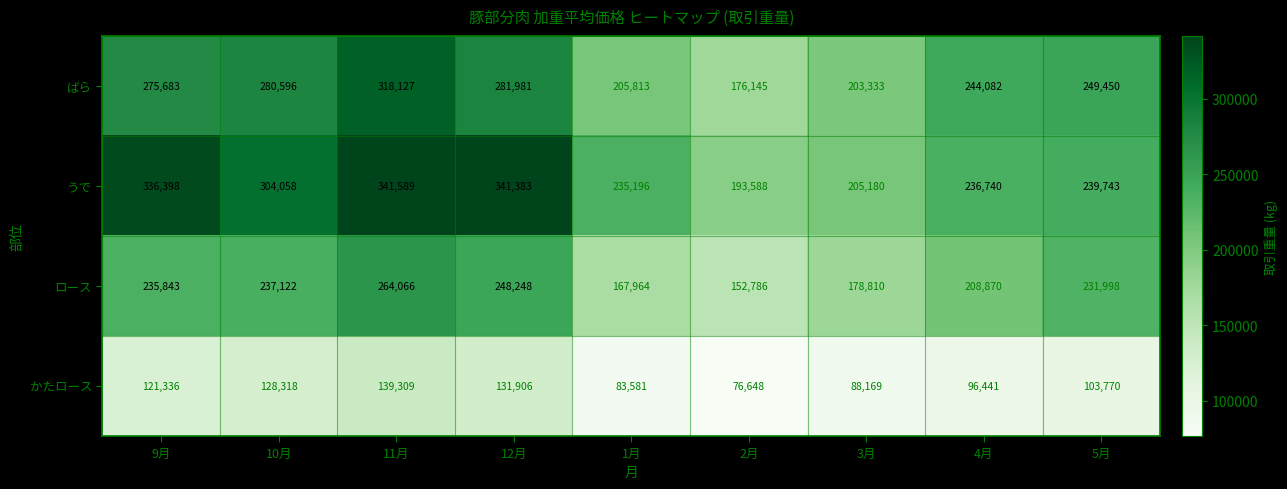

The かたロース series shows 83581 at 1月. True or false?

True